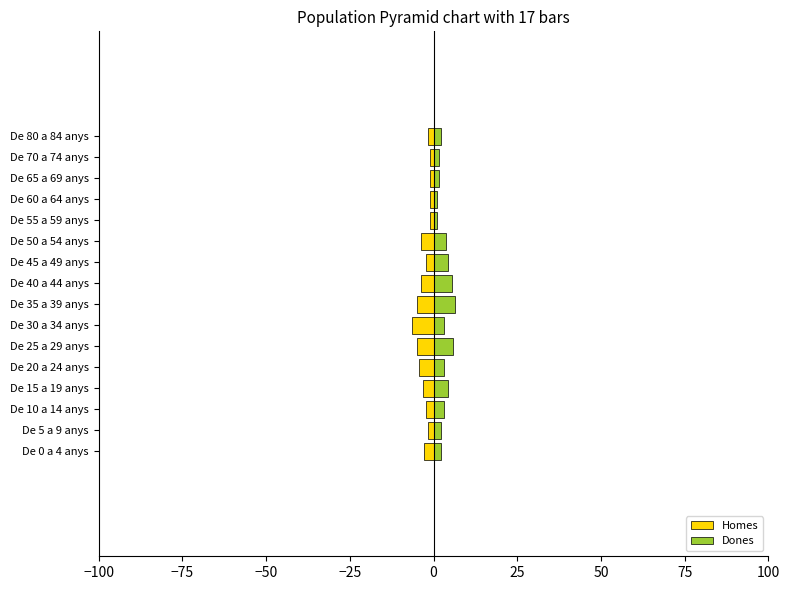

What is the difference between the maximum and minimum values in the Homes series?

5.4